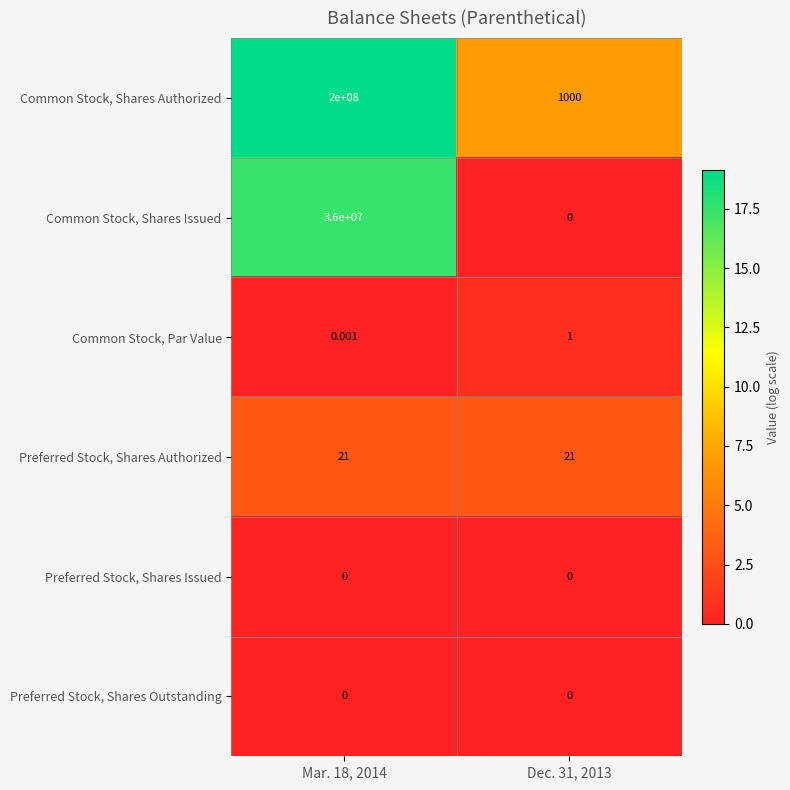

What is the greatest value displayed?

200000000.0